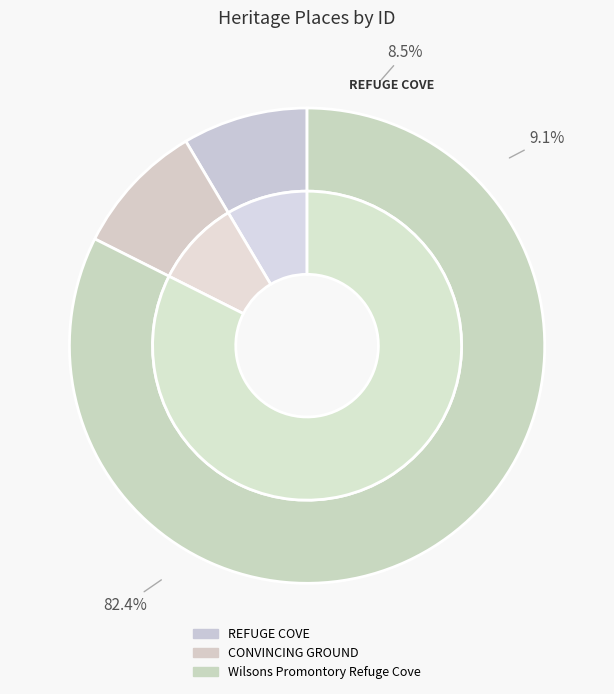

Is there a majority slice in this chart?

Yes